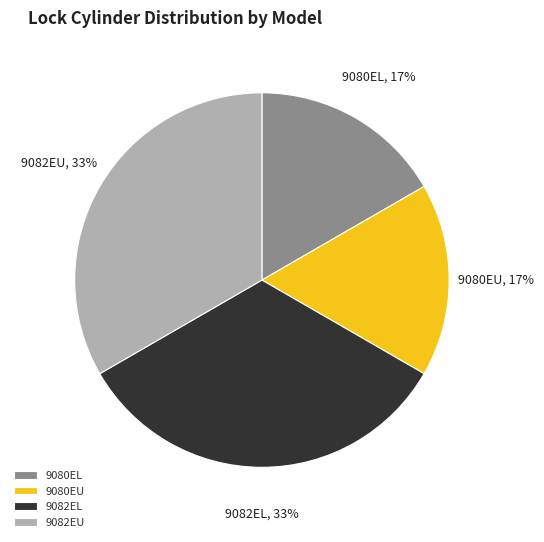

Is there any slice that represents more than half of the pie?

No